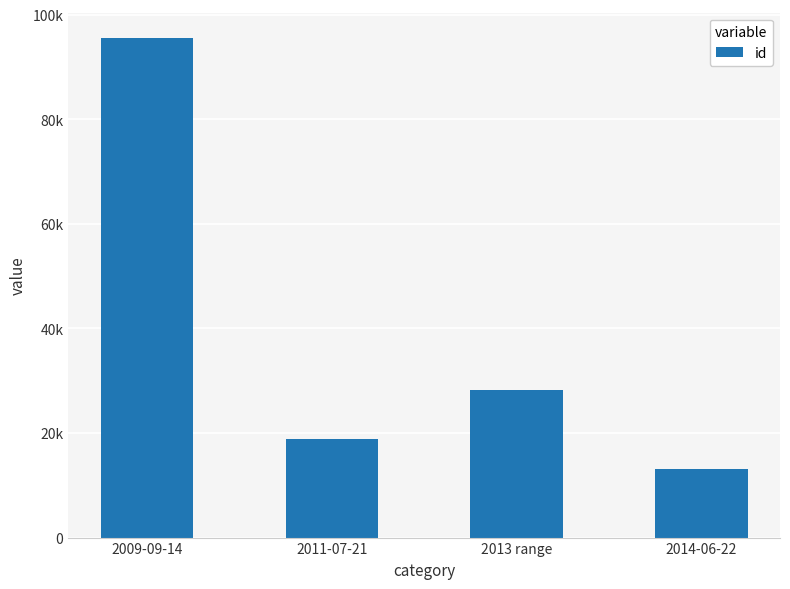

At which category does the chart reach its minimum across all series?

2014-06-22